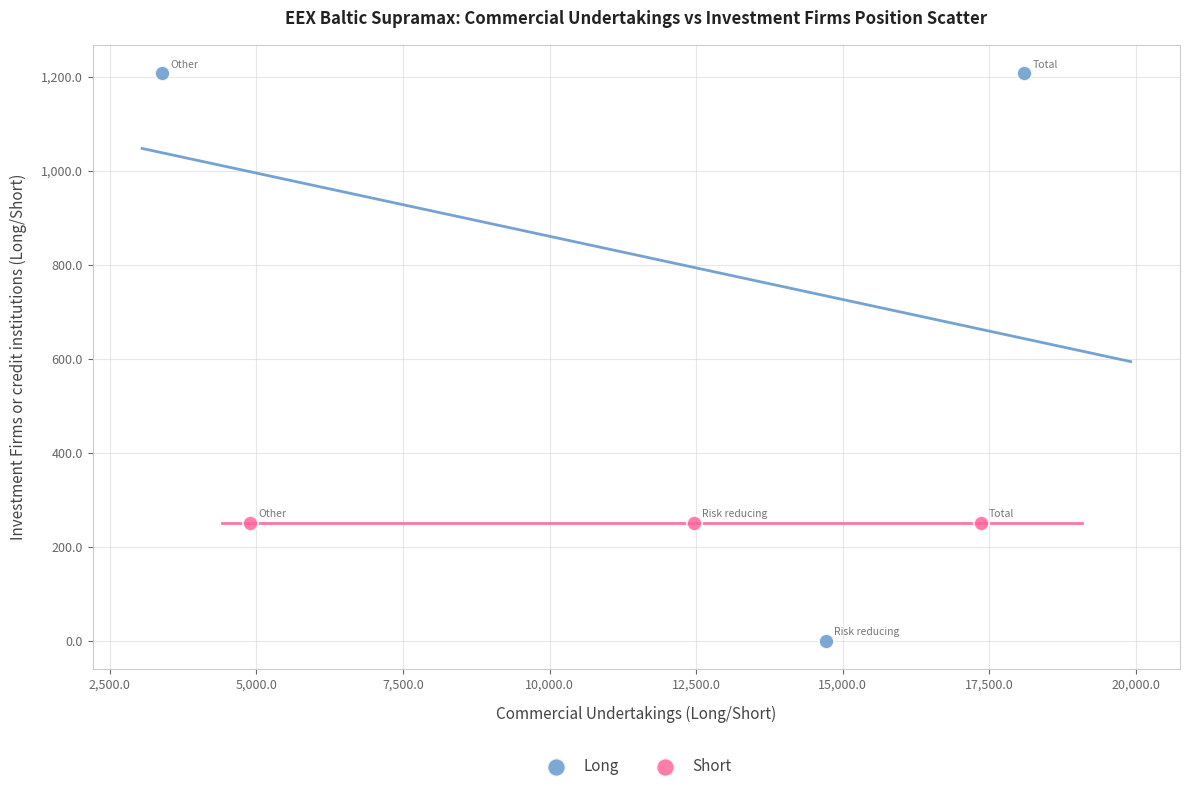

What are all the series names shown in the legend?

Long, Short